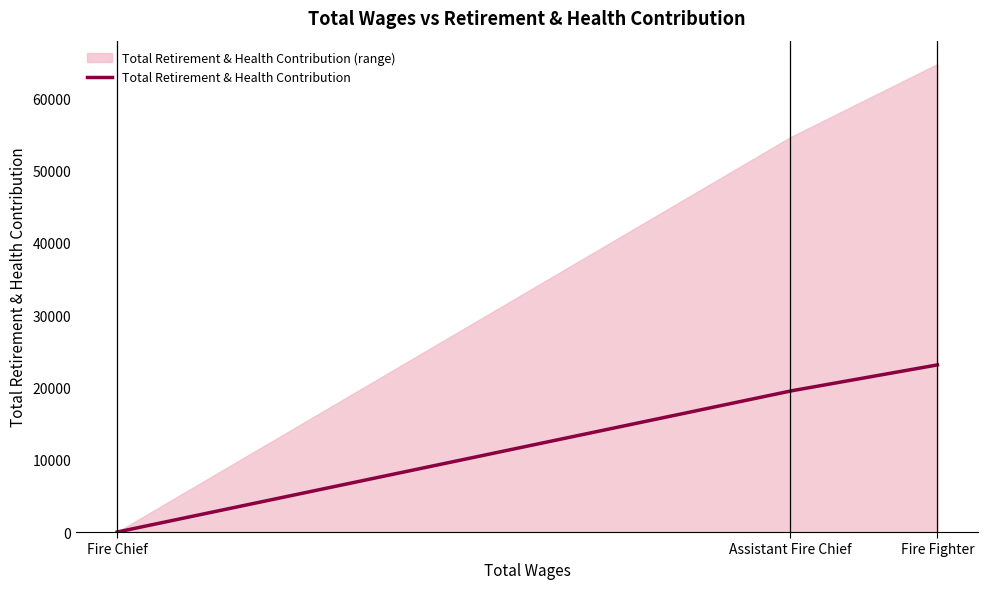

What is the difference between the maximum and minimum values?

23108